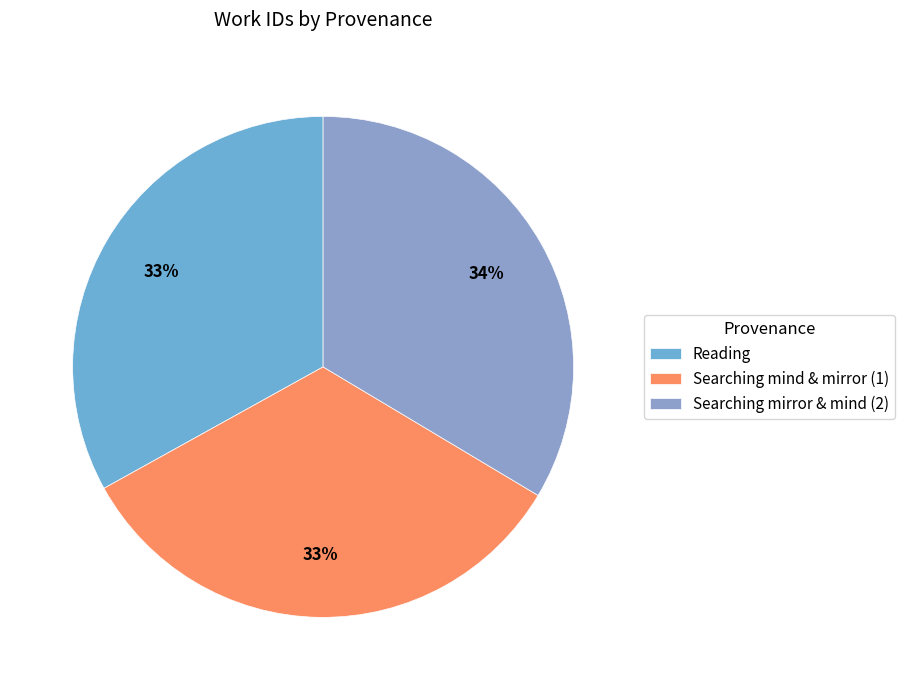

Rank the categories by value from highest to lowest.

Searching "mirror" and "mind" in HDIS, Searching "mind" and "mirror" in HDIS, Reading